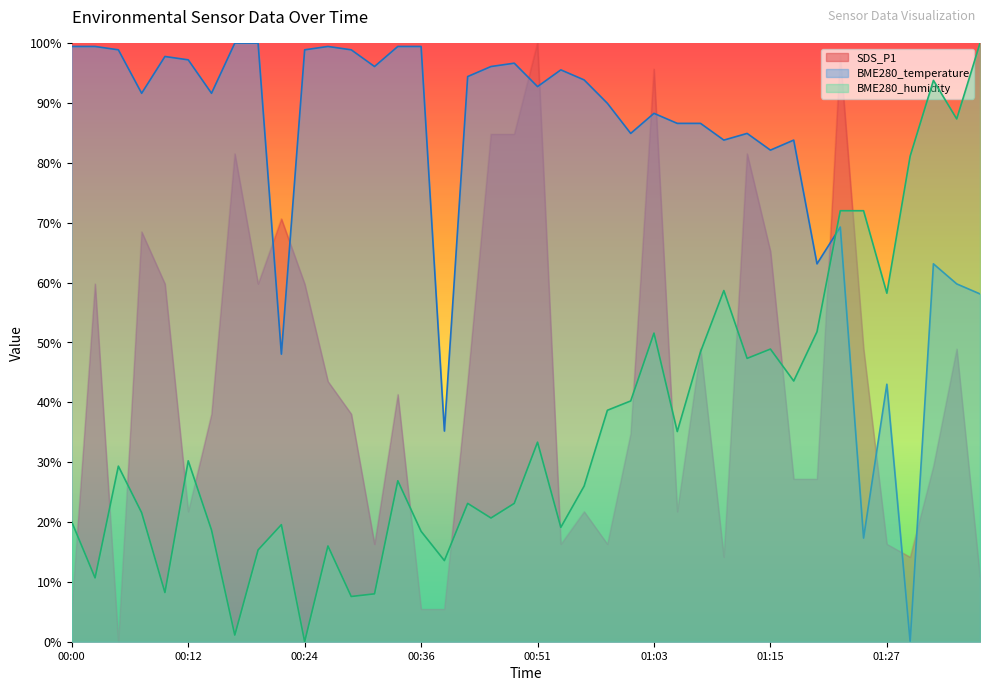

What is the maximum value for BME280_temperature?

100.0